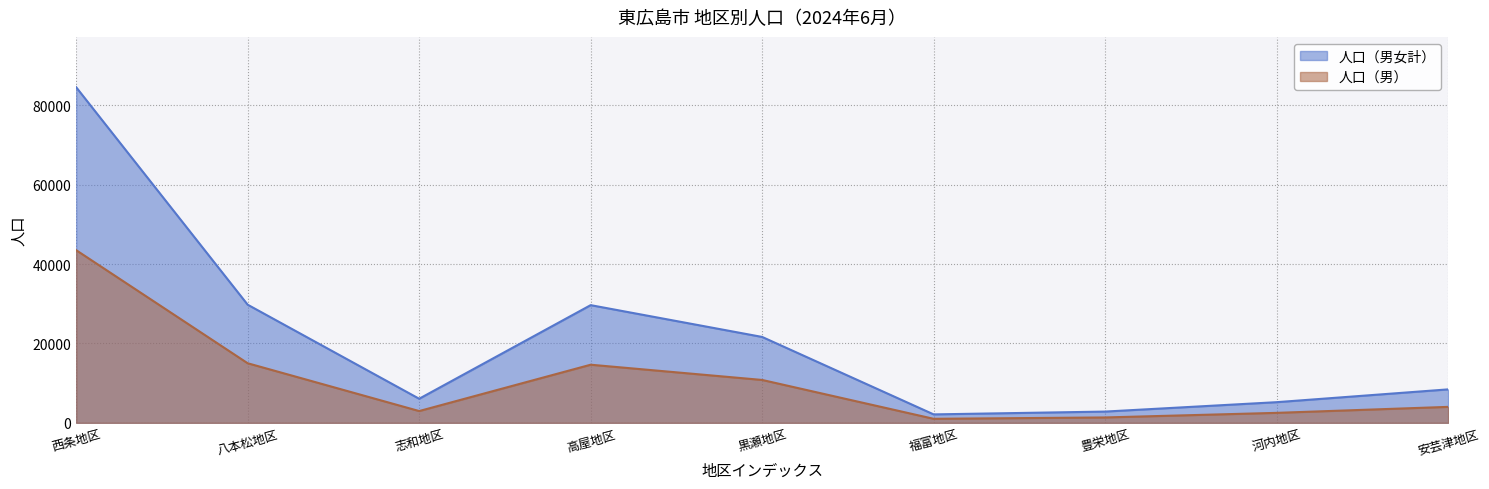

What is the difference between the second highest and second lowest values in the 西条地区 series?

43515